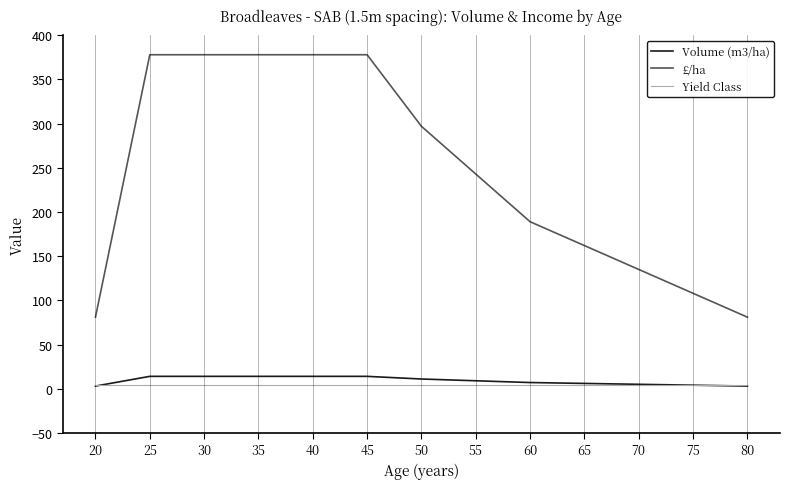

What are all the series names shown in the legend?

Volume (m3/ha), £/ha, Yield Class